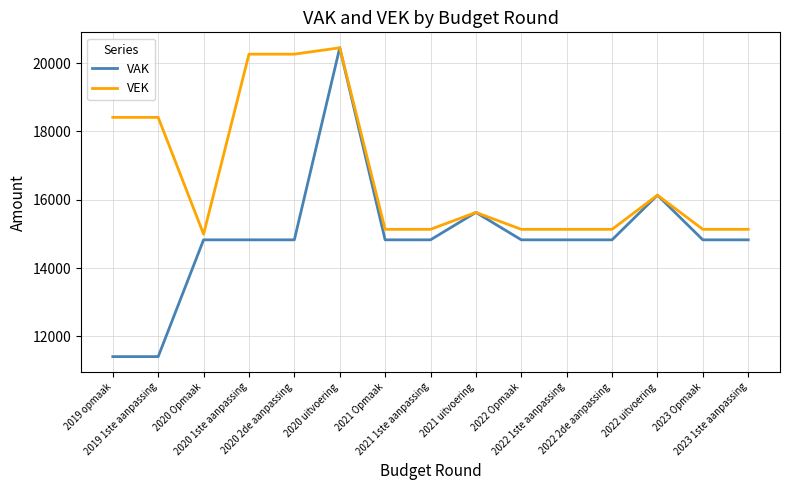

Is it true that VAK equals 16134 at 2022 uitvoering?

True